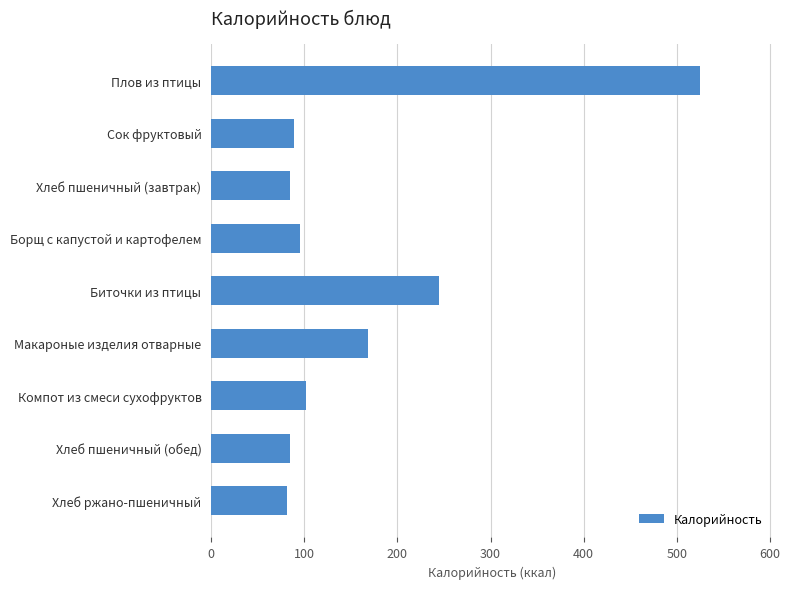

Read the value at Сок фруктовый.

88.5